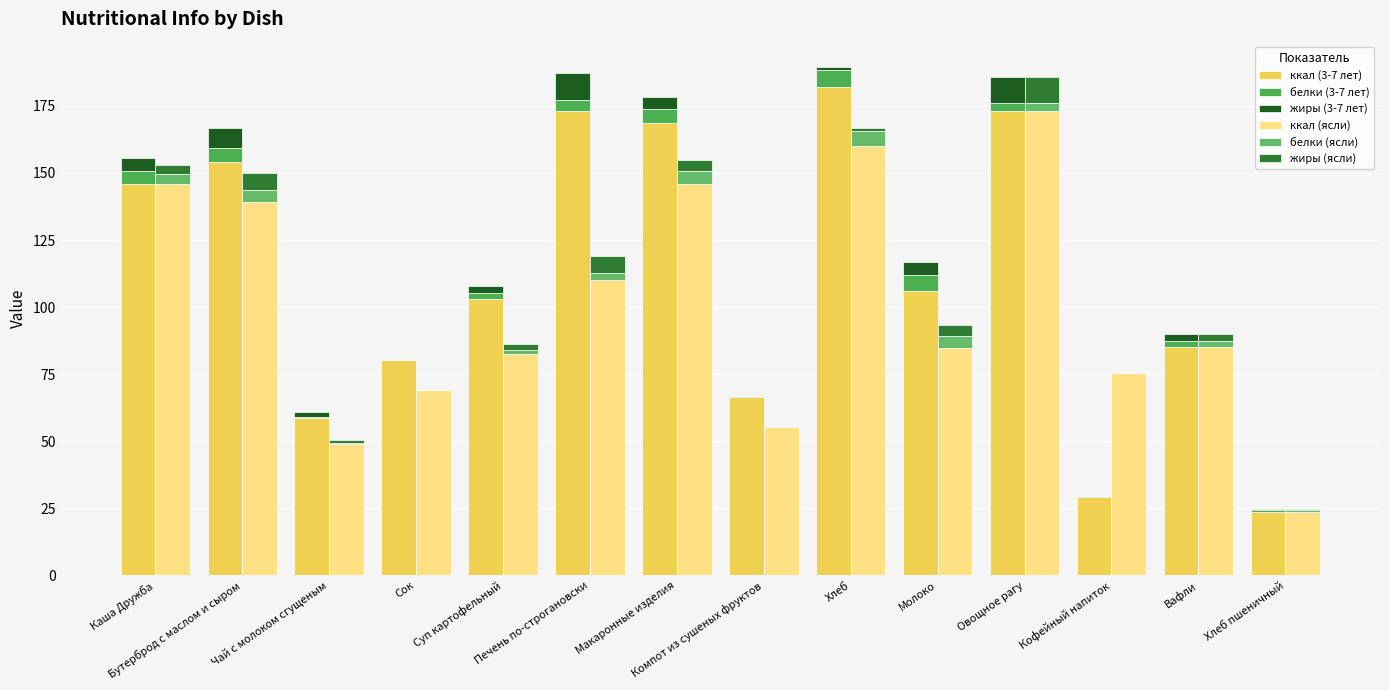

At which label does жиры (ясли) first exceed 2?

Каша Дружба